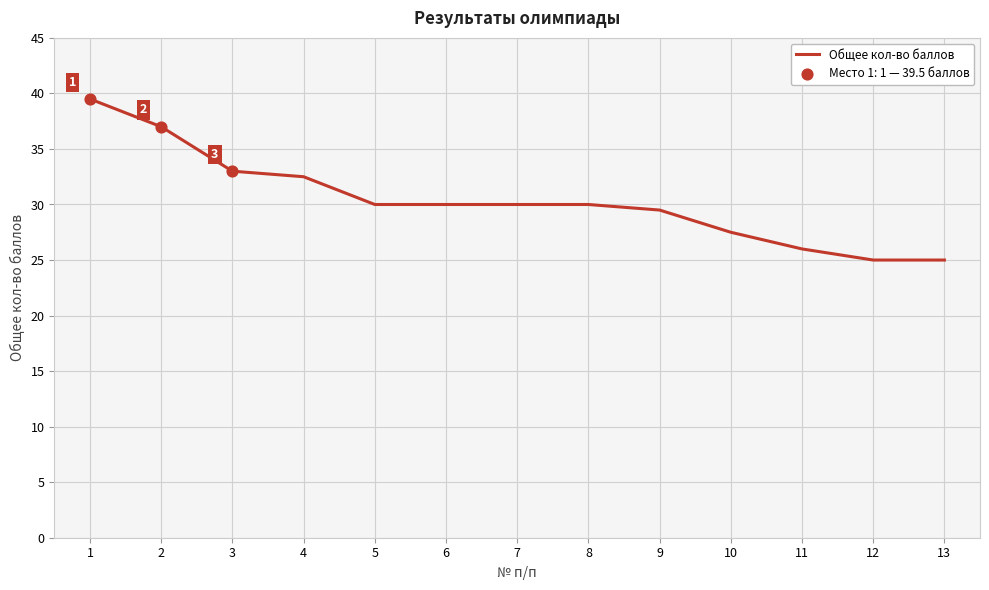

What is the change in value from 1 to 11?

-13.5